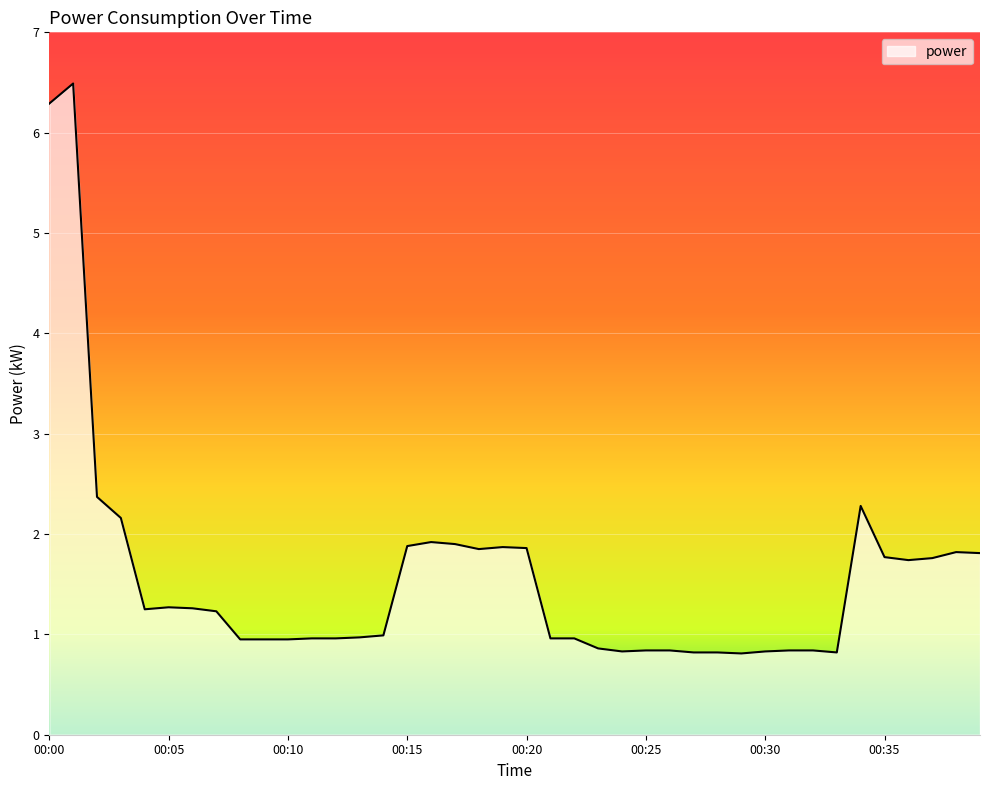

What is the difference between the maximum and minimum values?

5.7